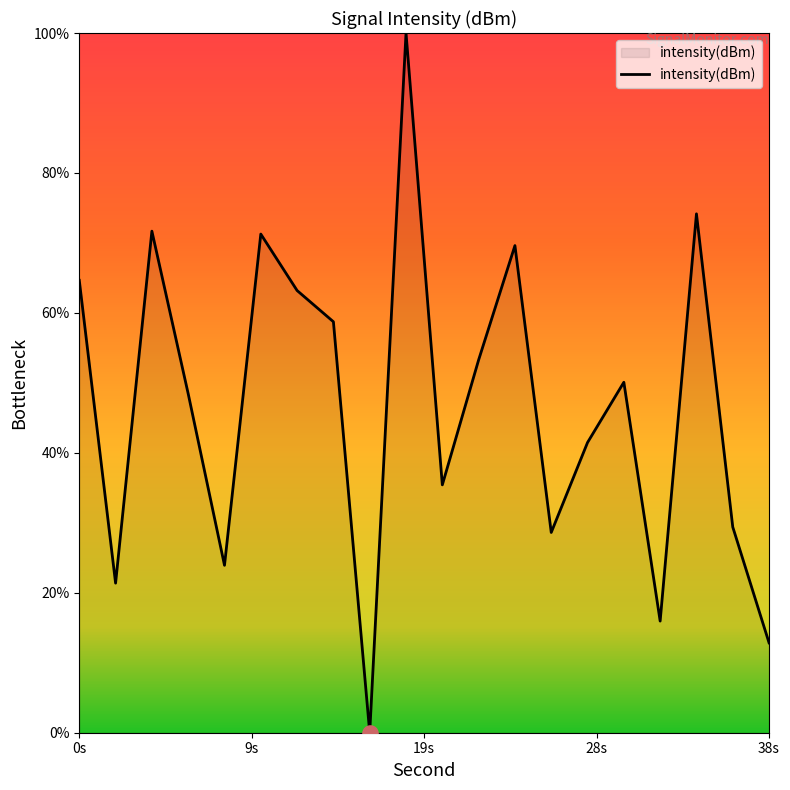

What is the difference between the maximum and minimum values?

100.0